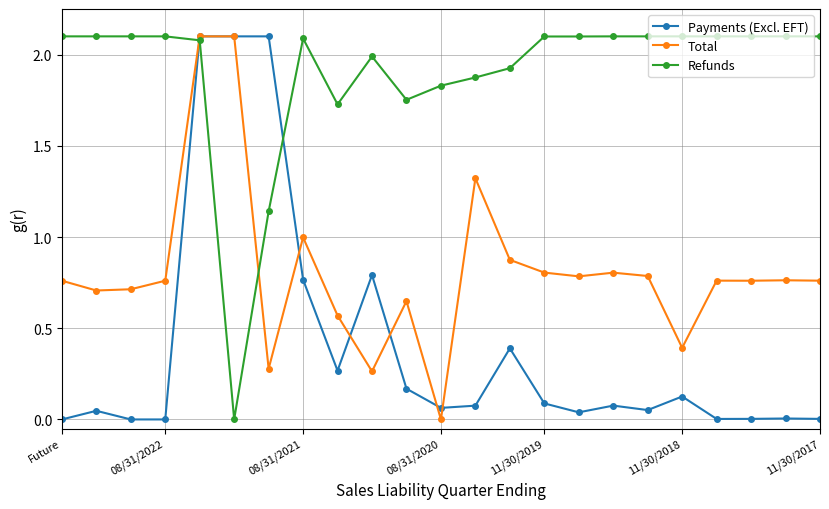

How many values in the Refunds series exceed 2?

15